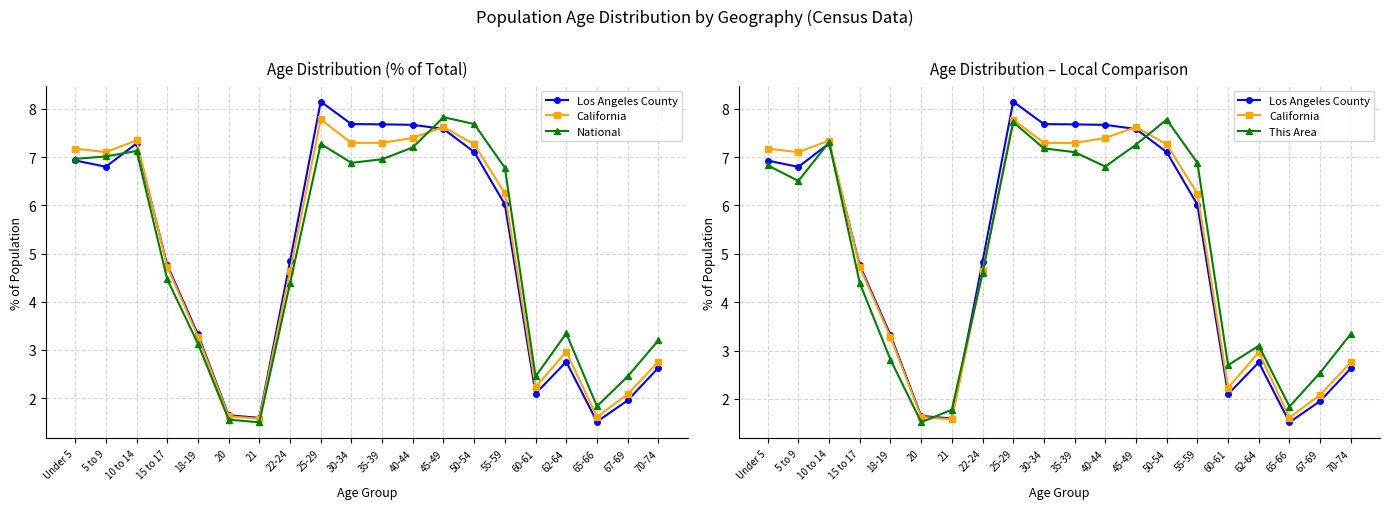

Which category has the lowest value in the National series?

21